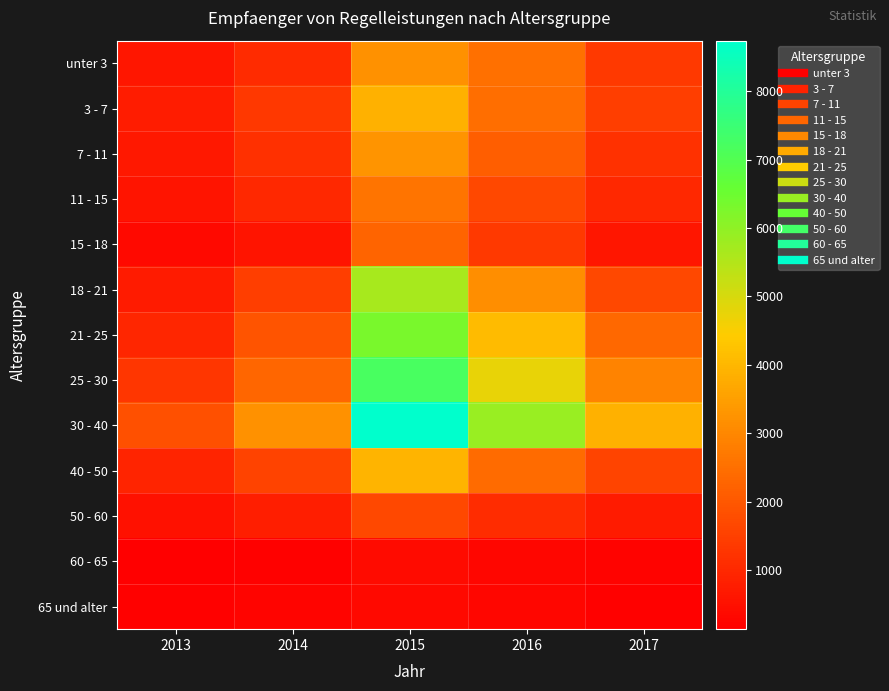

Reading left to right, what are all the values shown in this chart?

unter 3: 2013=632	2014=1072	2015=3213	2016=2496	2017=1376
3 - 7: 2013=767	2014=1334	2015=3870	2016=2461	2017=1451
7 - 11: 2013=665	2014=1151	2015=3276	2016=2121	2017=1197
11 - 15: 2013=595	2014=977	2015=2612	2016=1647	2017=989
15 - 18: 2013=361	2014=595	2015=2282	2016=1345	2017=615
18 - 21: 2013=733	2014=1457	2015=5662	2016=3127	2017=1672
21 - 25: 2013=949	2014=1932	2015=6299	2016=4067	2017=2339
25 - 30: 2013=1300	2014=2314	2015=7215	2016=4742	2017=2900
30 - 40: 2013=1815	2014=3200	2015=8740	2016=5877	2017=3869
40 - 50: 2013=929	2014=1550	2015=3936	2016=2390	2017=1595
50 - 60: 2013=509	2014=773	2015=1648	2016=1085	2017=718
60 - 65: 2013=133	2014=200	2015=383	2016=294	2017=218
65 und alter: 2013=184	2014=249	2015=339	2016=288	2017=186